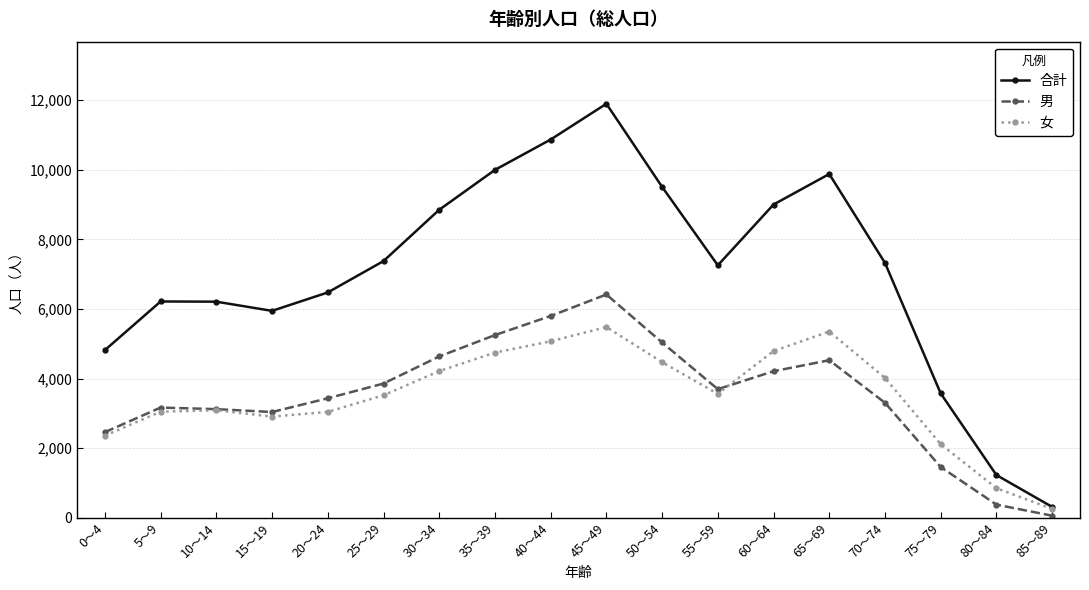

The value of 女 at 20～24 is 718. True or false?

False